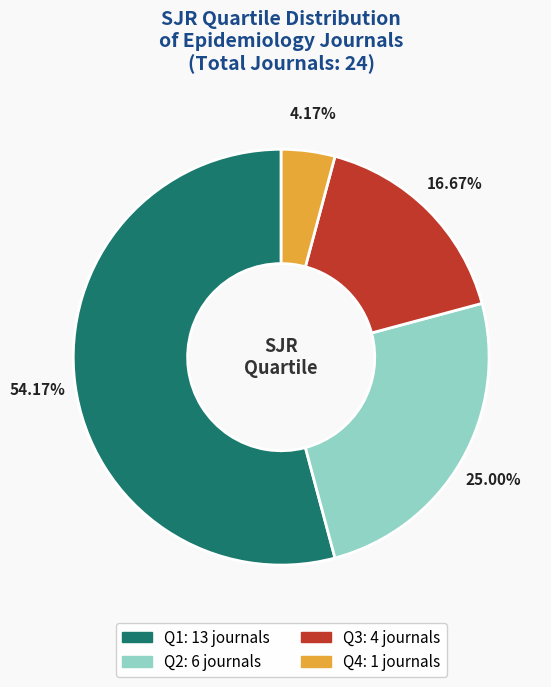

What is the total percentage of Q3 and Q1?

70.8%